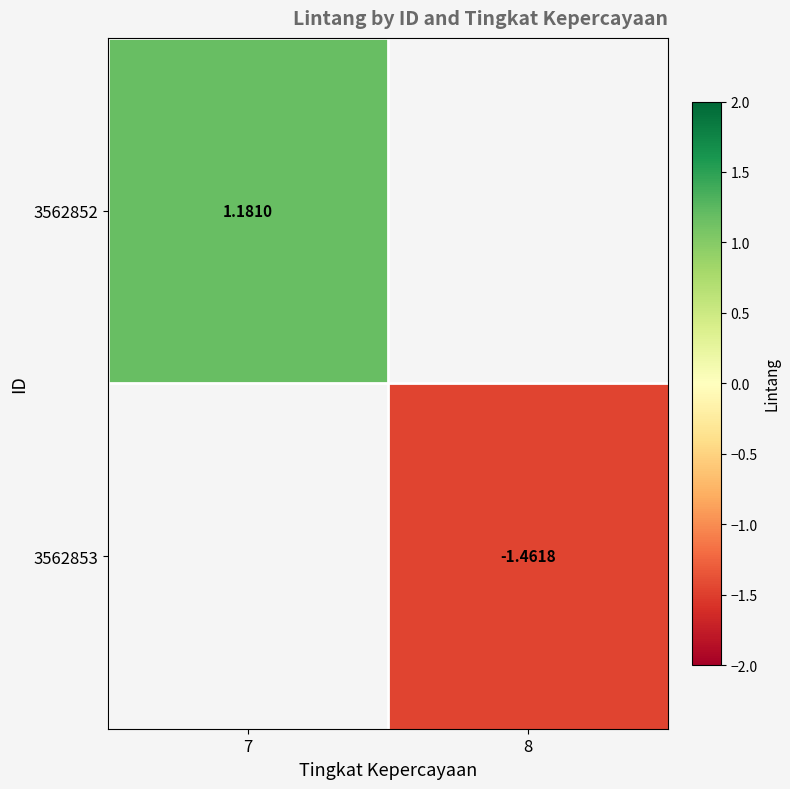

Is the value of 3562853 at 8 greater than the value of 3562852 at 7?

No